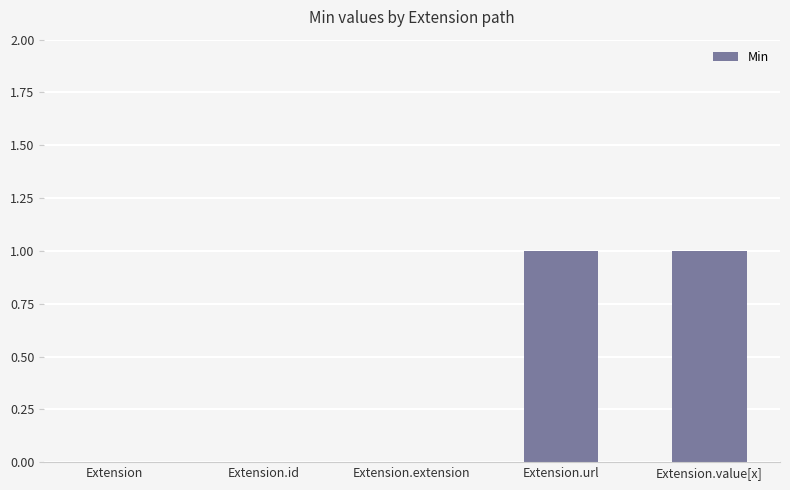

What is the difference between the values at Extension and Extension.url?

1